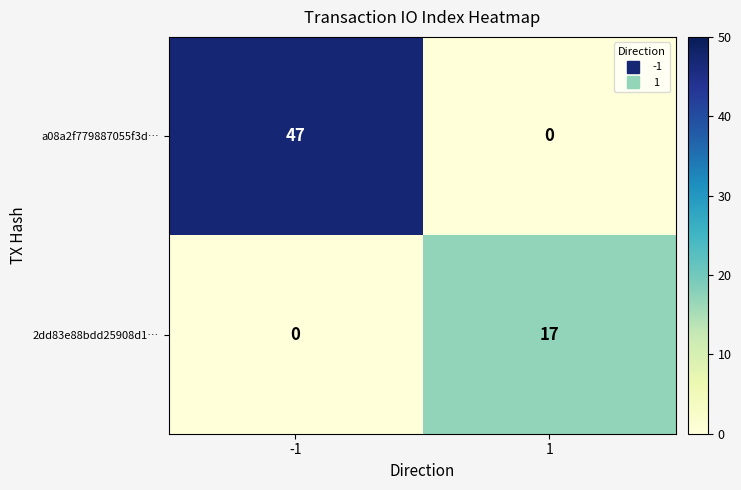

True or false: 2dd83e88bdd25908d1… has a value of -8 at -1.

False